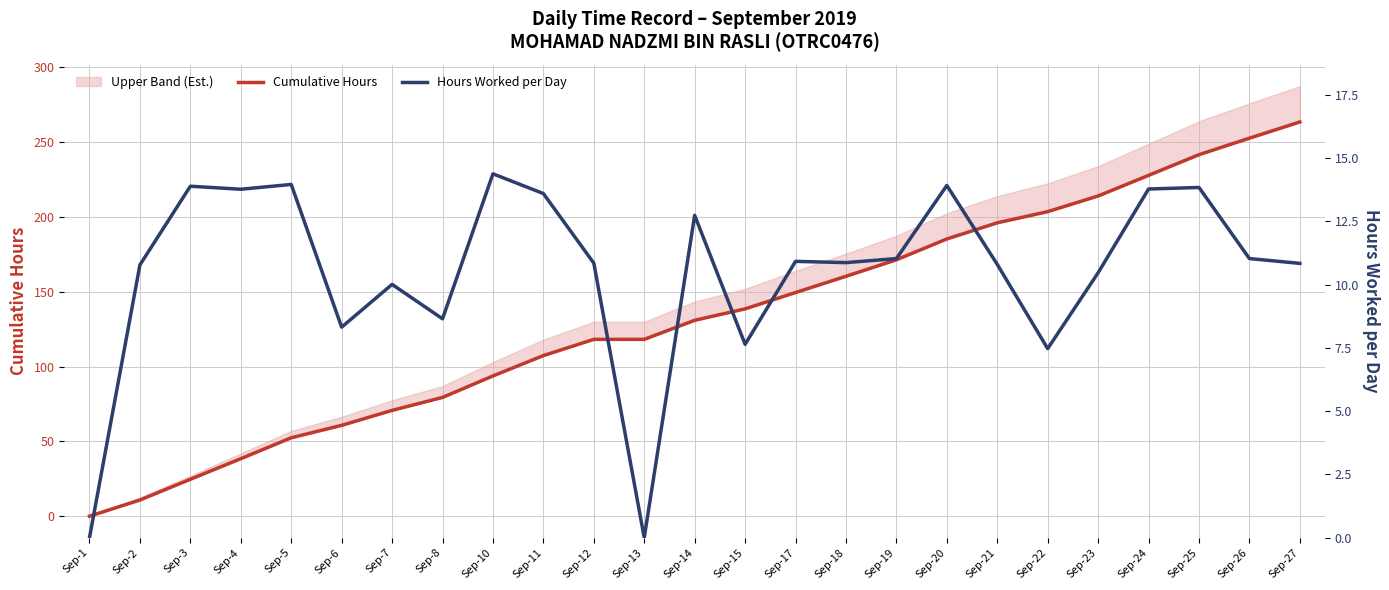

How many interior local peaks does the Hours Worked per Day series have?

8